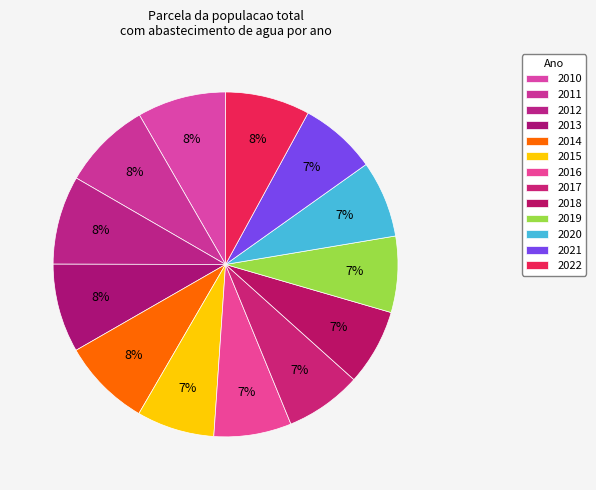

Count the number of slices in the pie.

13